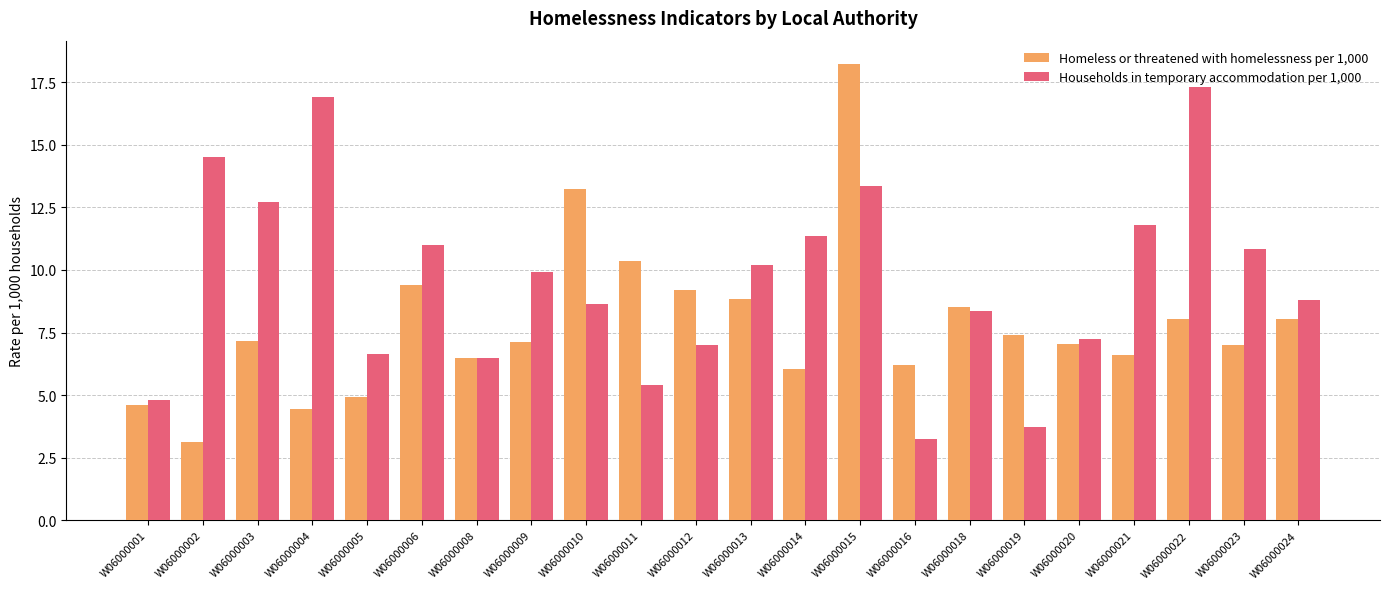

True or false: Homeless or threatened with homelessness per 1,000 has a value of 6.6 at W06000021.

True